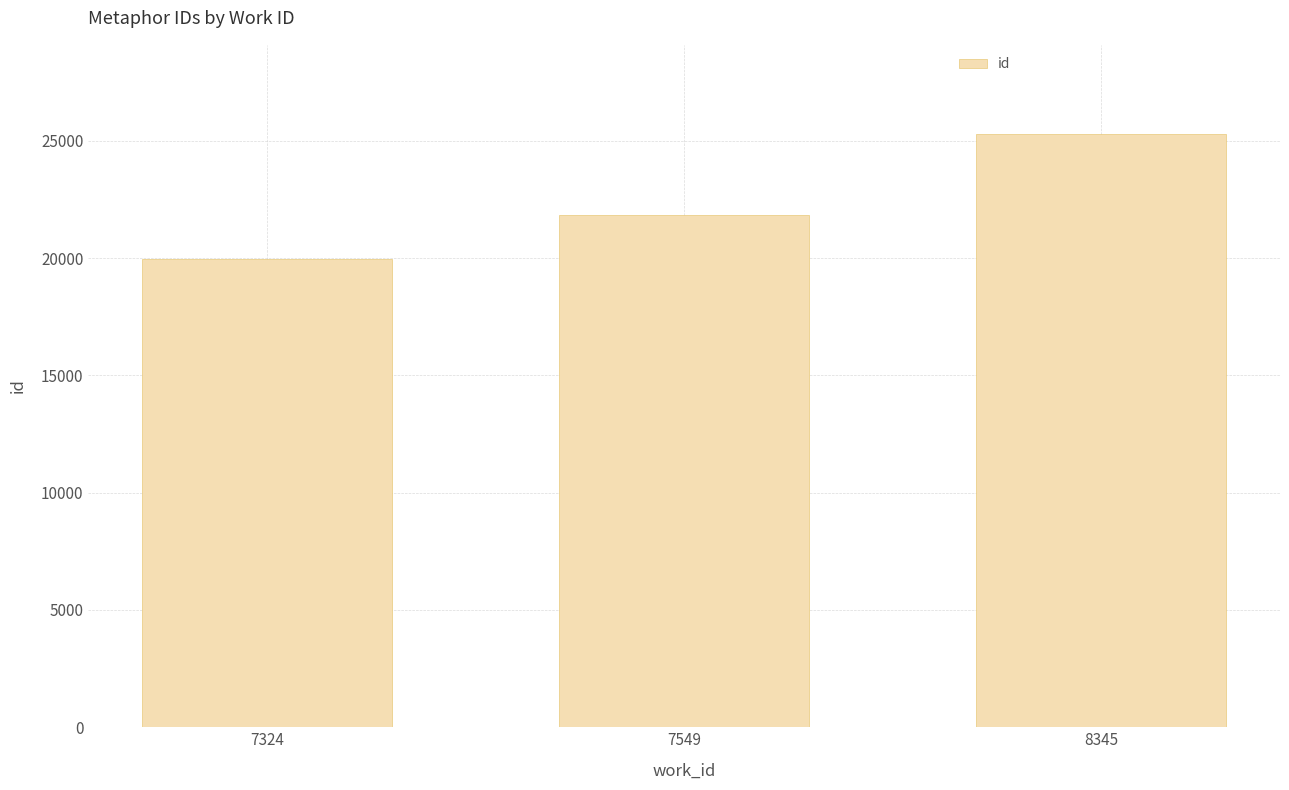

The value at 7549 is 29065. True or false?

False